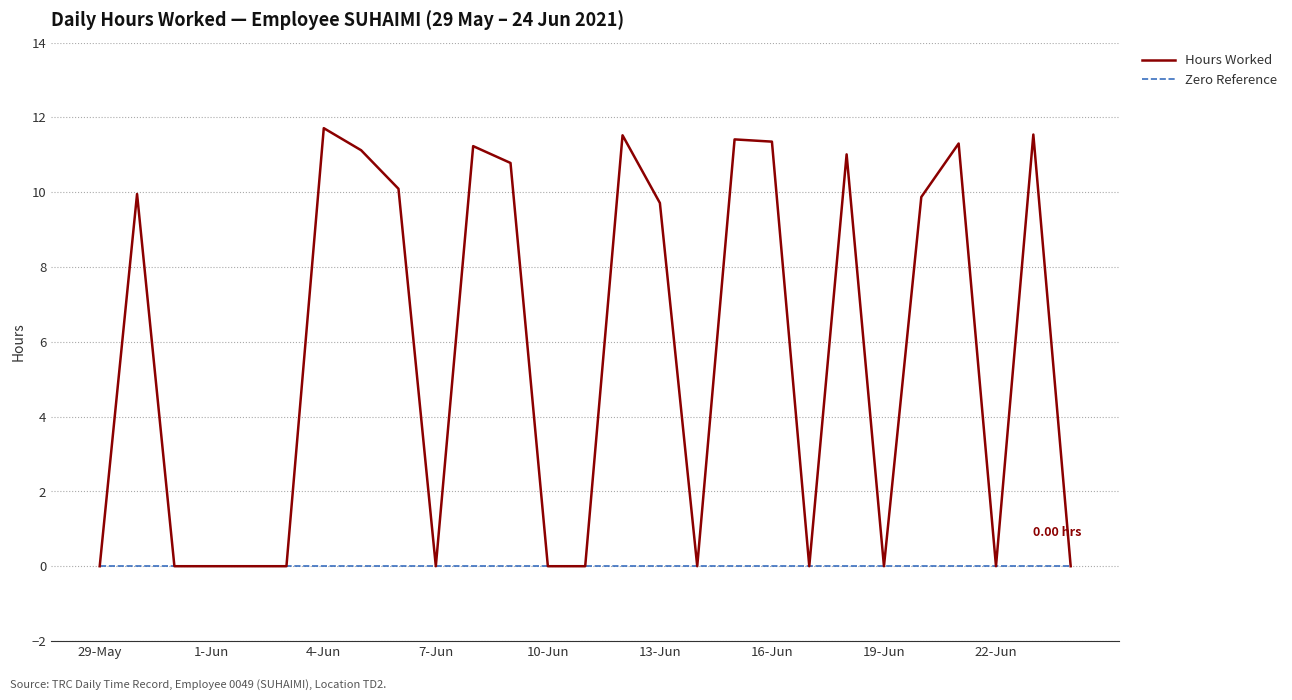

Rank the series by their maximum value, from lowest to highest.

Zero Reference, Hours Worked